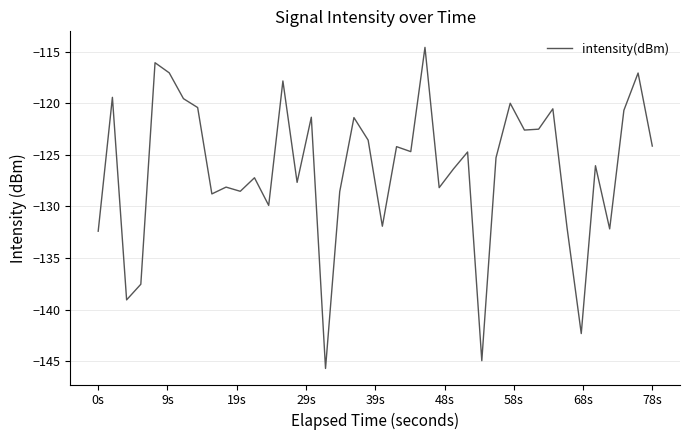

How many distinct data groups are displayed?

1